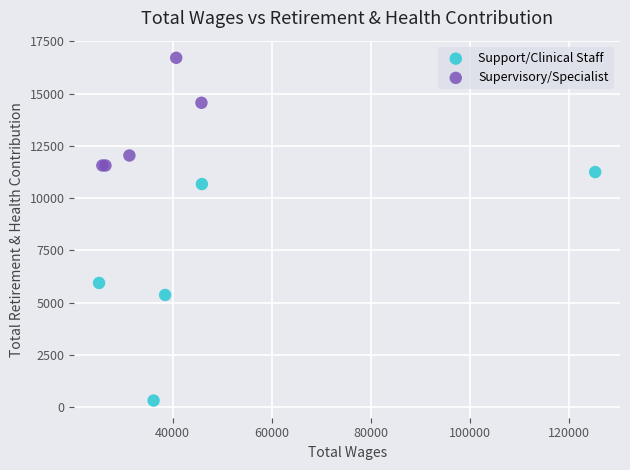

Which series contains the lowest Y value?

Support/Clinical Staff